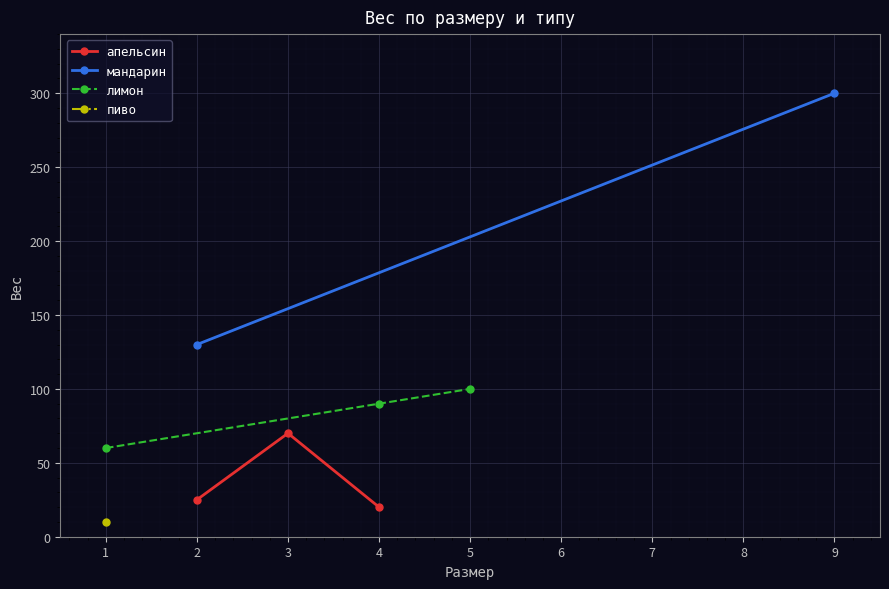

What is the sum of all лимон values?

250